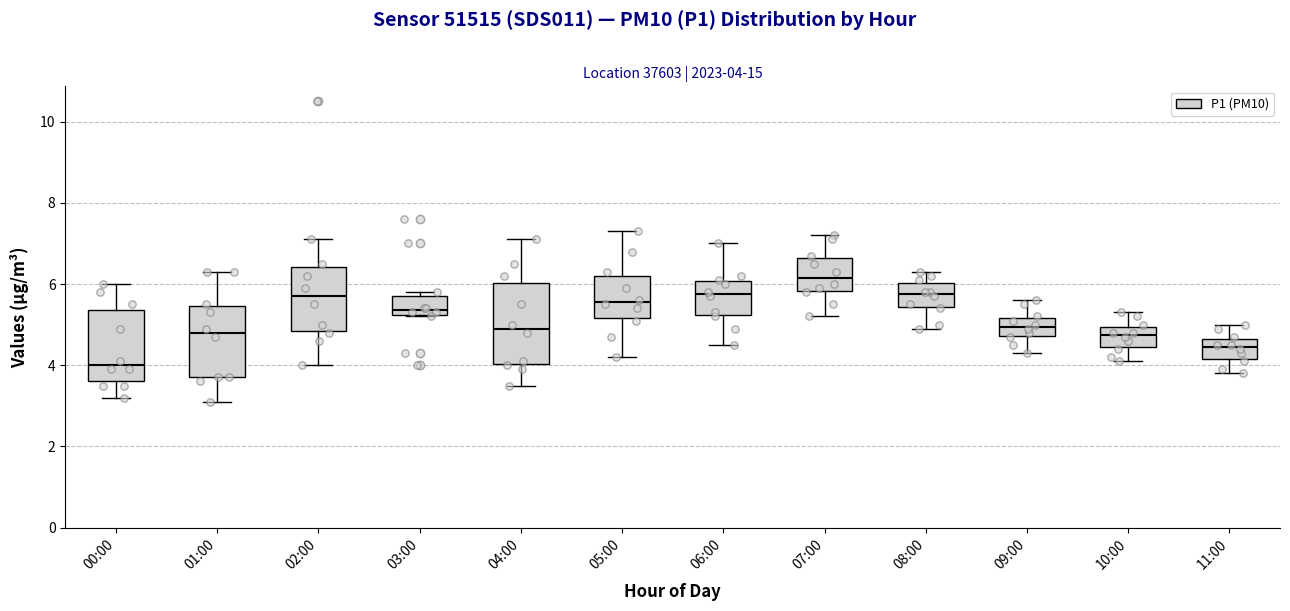

Which box's median line is the lowest?

00:00